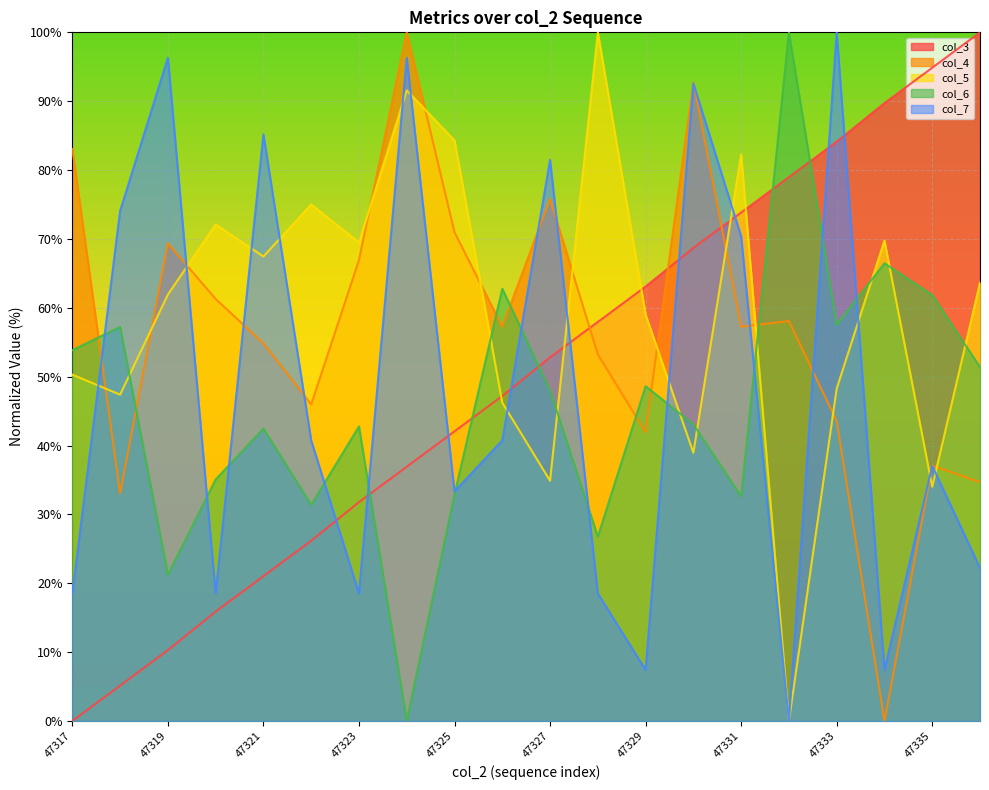

After their last crossing, which series has the higher values: col_7 or col_6?

col_6